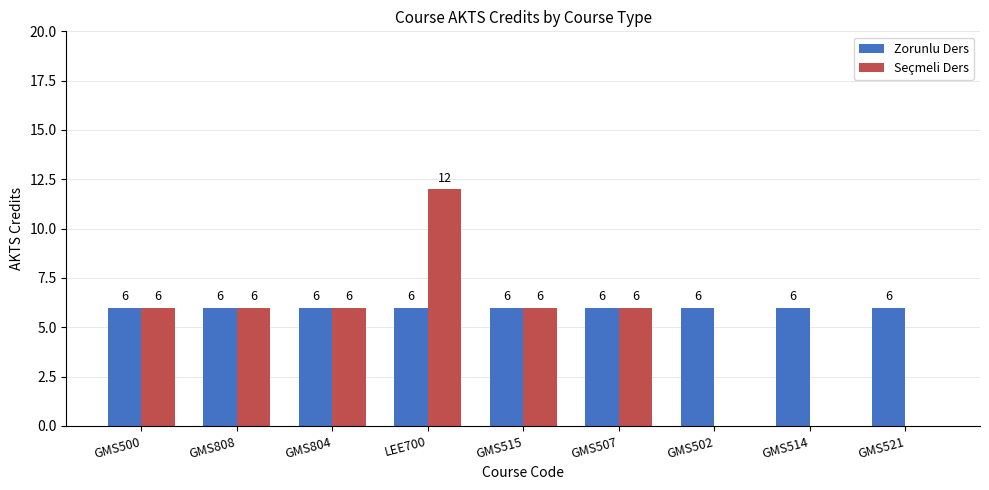

What is the approximate value of Zorunlu Ders at GMS804?

6